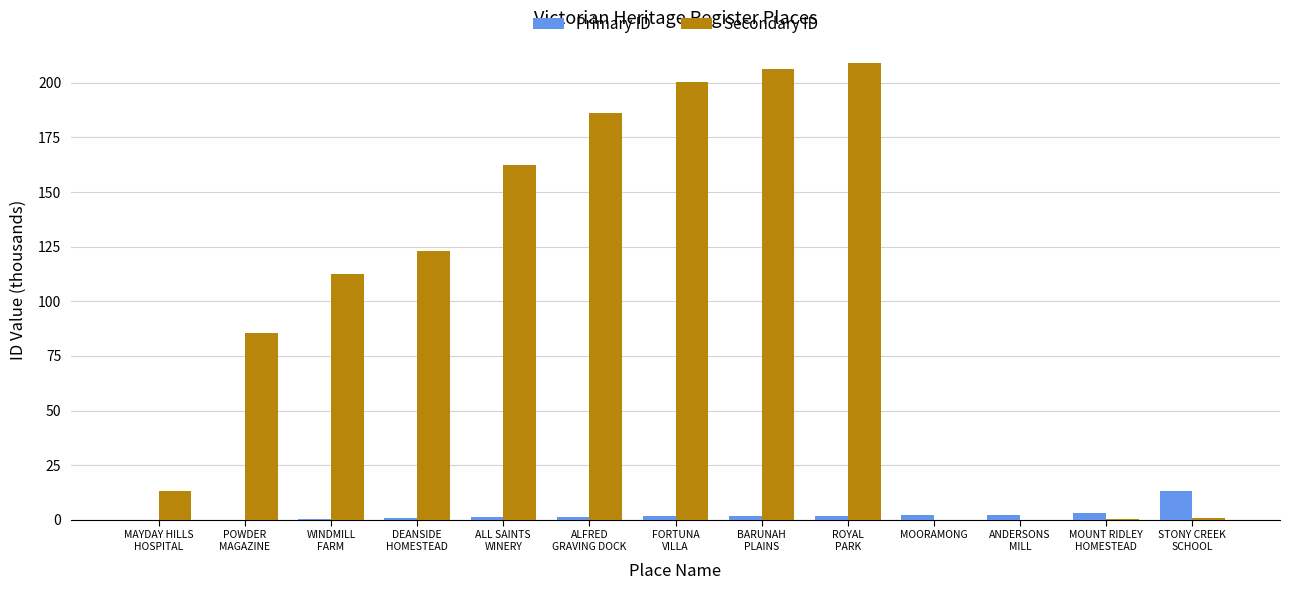

What is the greatest value displayed?

208.8